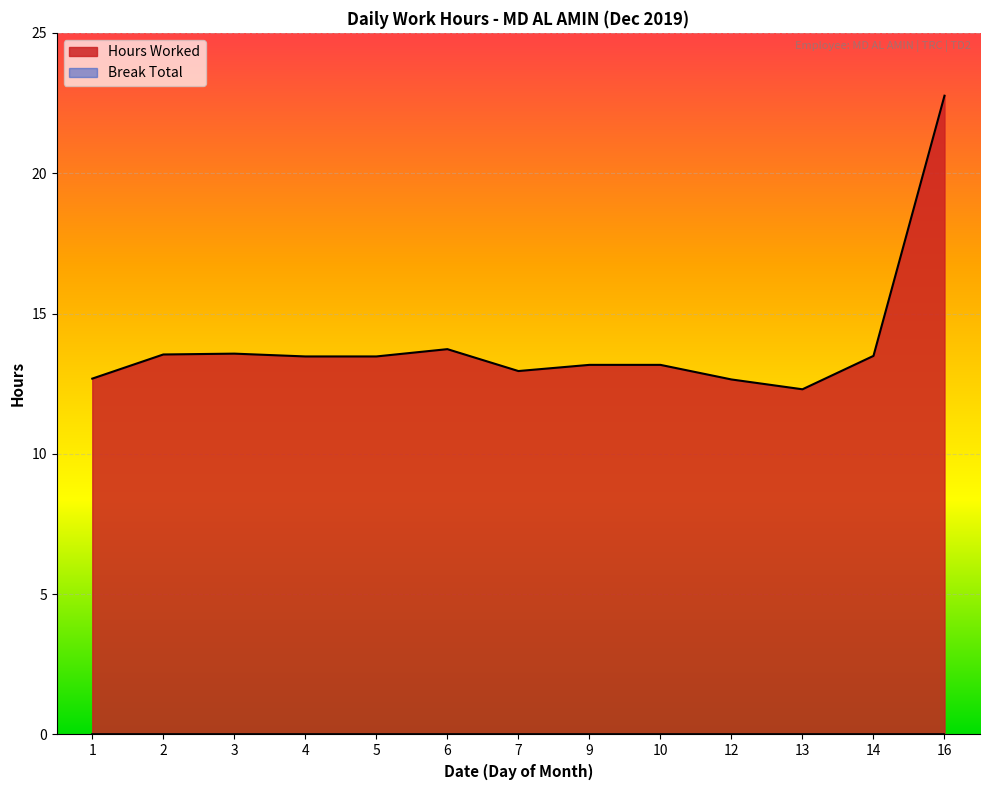

At which category does the chart reach its minimum across all series?

13